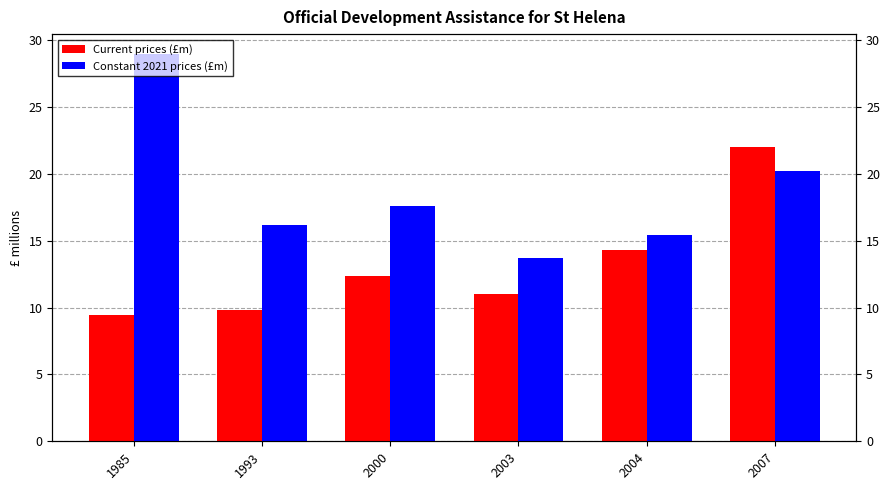

How many bars are there in total?

12